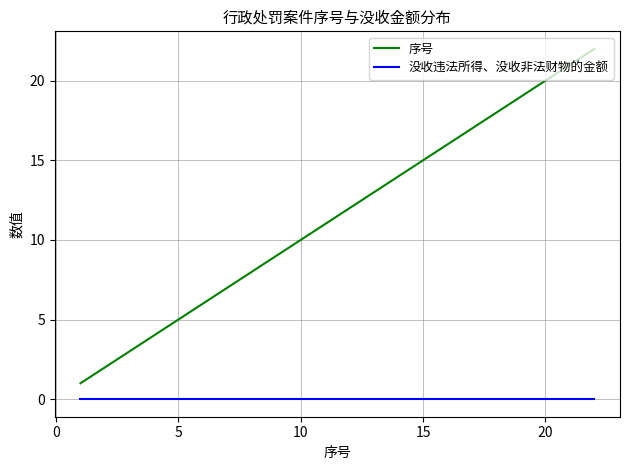

Rank the series by their maximum value, from highest to lowest.

序号, 没收违法所得、没收非法财物的金额